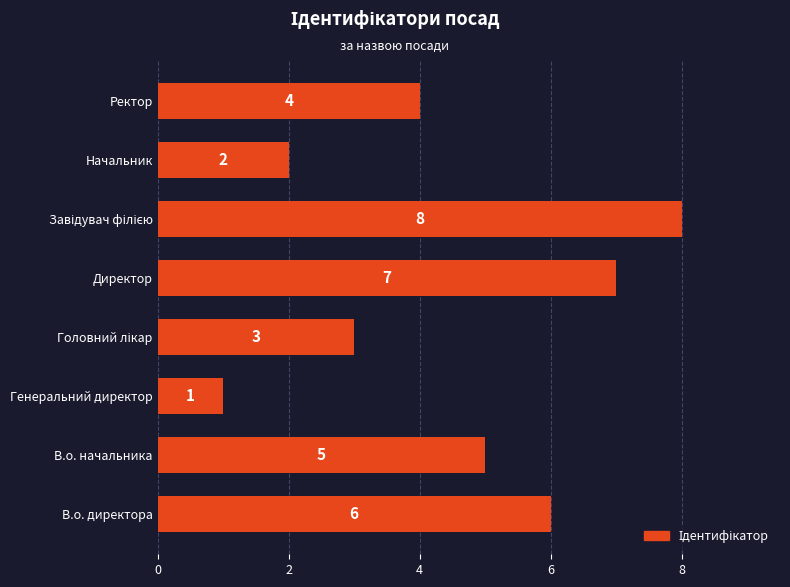

Between В.о. начальника and Начальник, which is larger?

В.о. начальника